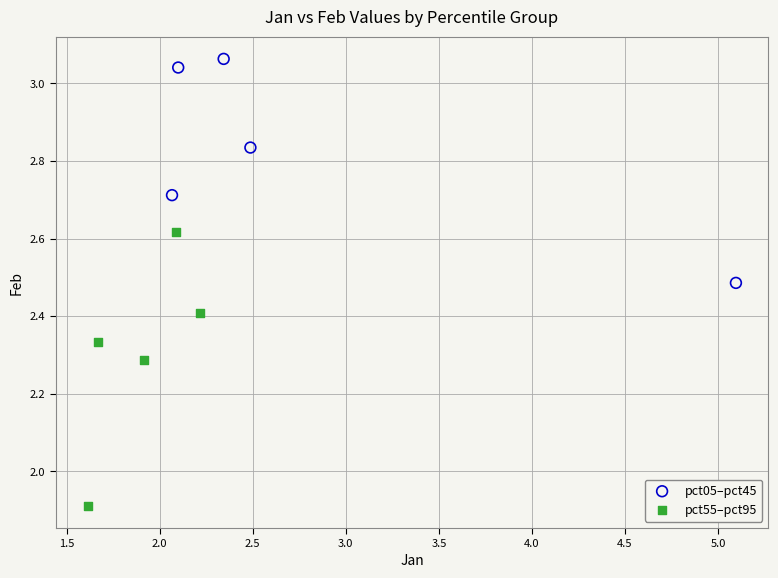

Which series reaches the minimum Y coordinate?

pct55–pct95